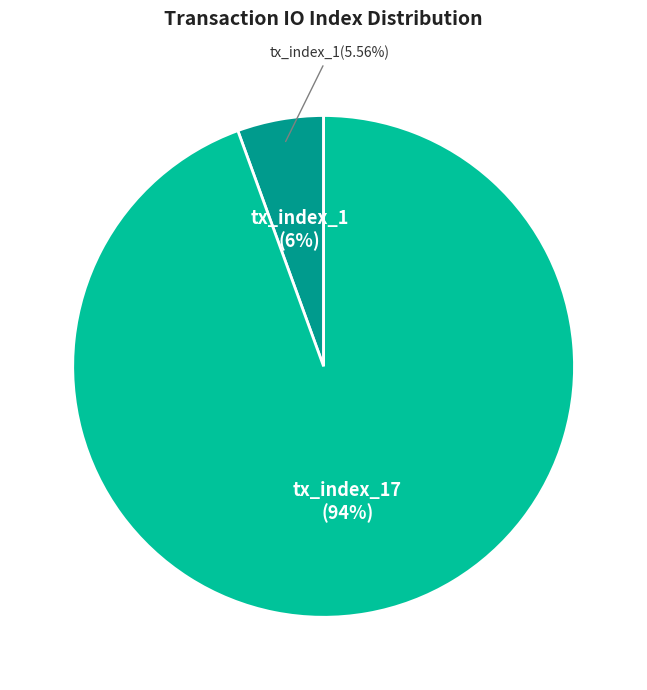

What is the change in value from tx_index_1 to tx_index_17?

+16